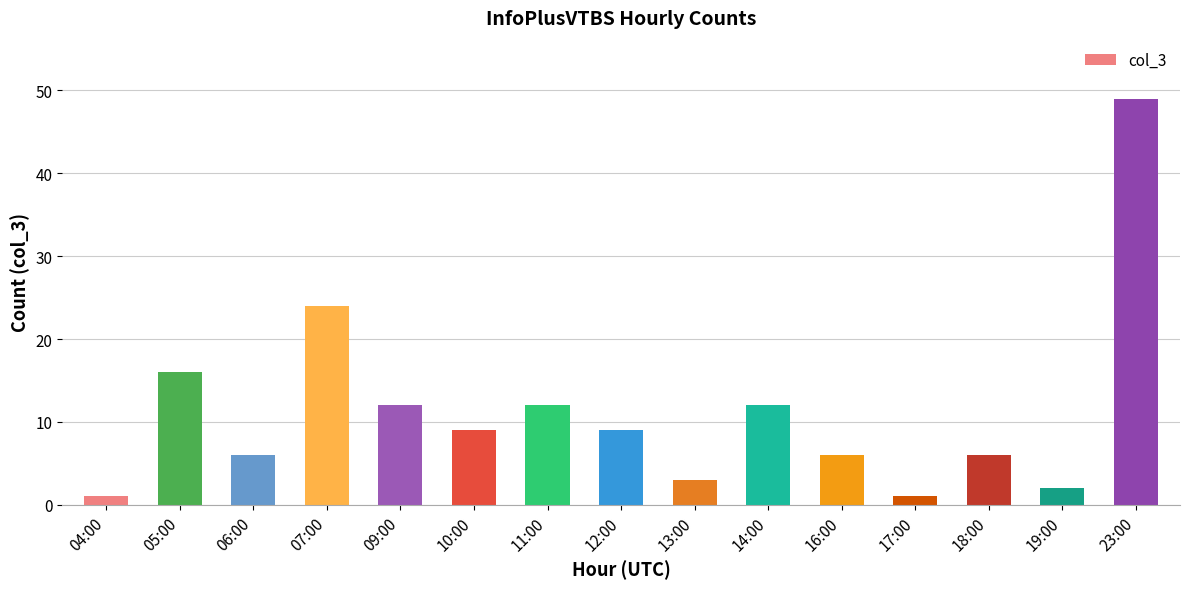

True or false: the data shows 33 at 07:00.

False